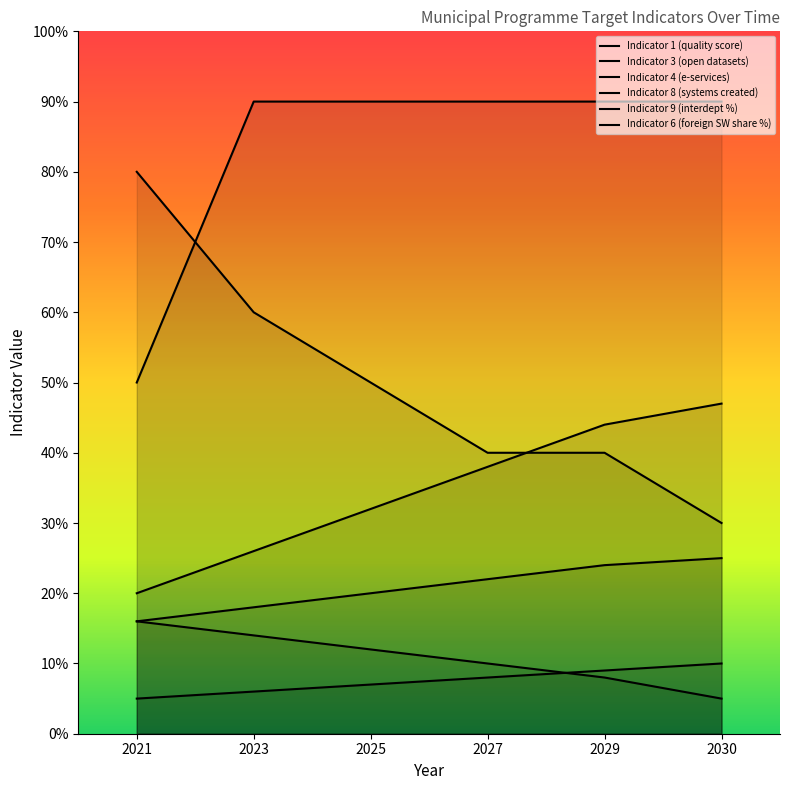

Reading left to right, extract all data points from this chart.

Indicator 1 (quality score): 16	14	12	10	8	5
Indicator 3 (open datasets): 16	18	20	22	24	25
Indicator 4 (e-services): 5	6	7	8	9	10
Indicator 8 (systems created): 20	26	32	38	44	47
Indicator 9 (interdept %): 50	90	90	90	90	90
Indicator 6 (foreign SW share %): 80	60	50	40	40	30